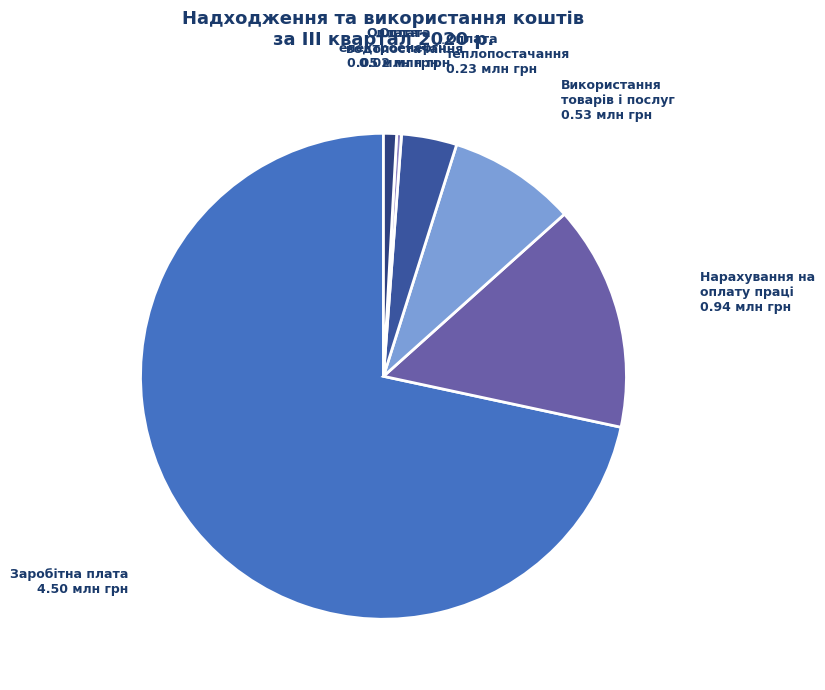

How many slices are in this pie chart?

6